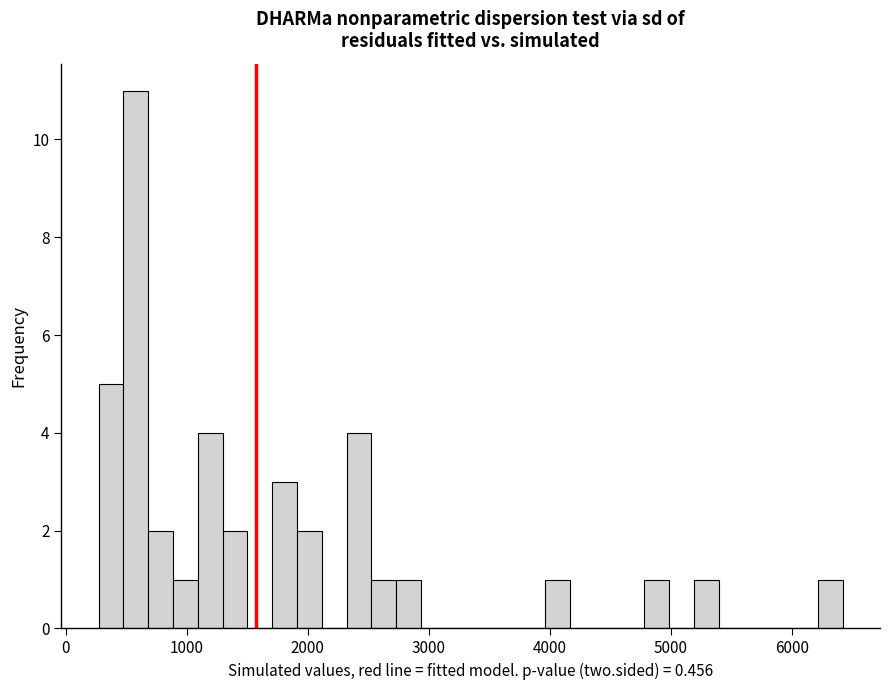

Read against the x-axis, roughly where is the centre of the tallest bar?

600